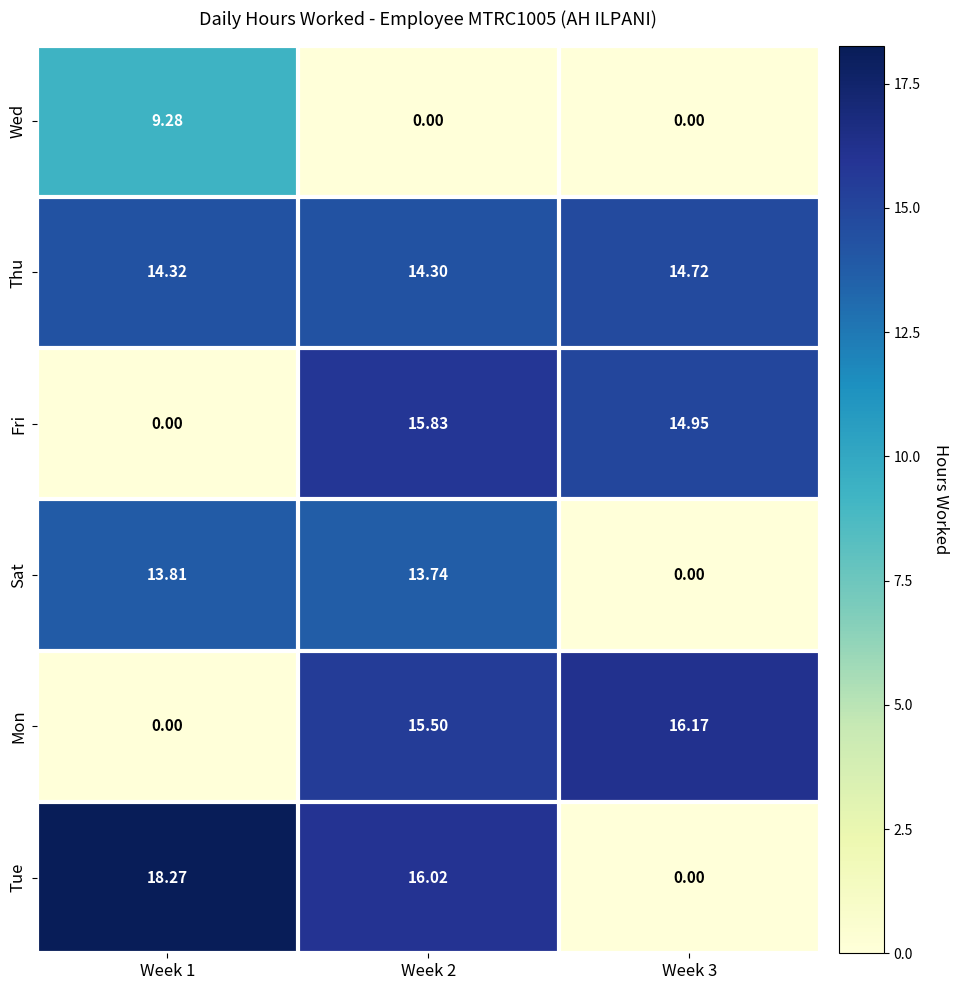

At how many categories does at least one series exceed 9?

3